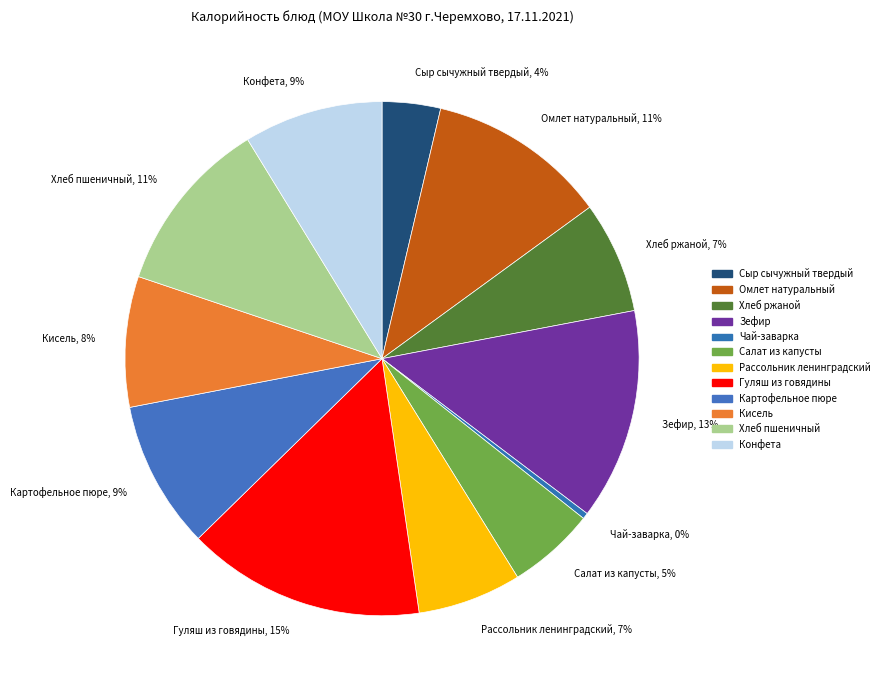

Does Картофельное пюре represent more than half of the total?

No